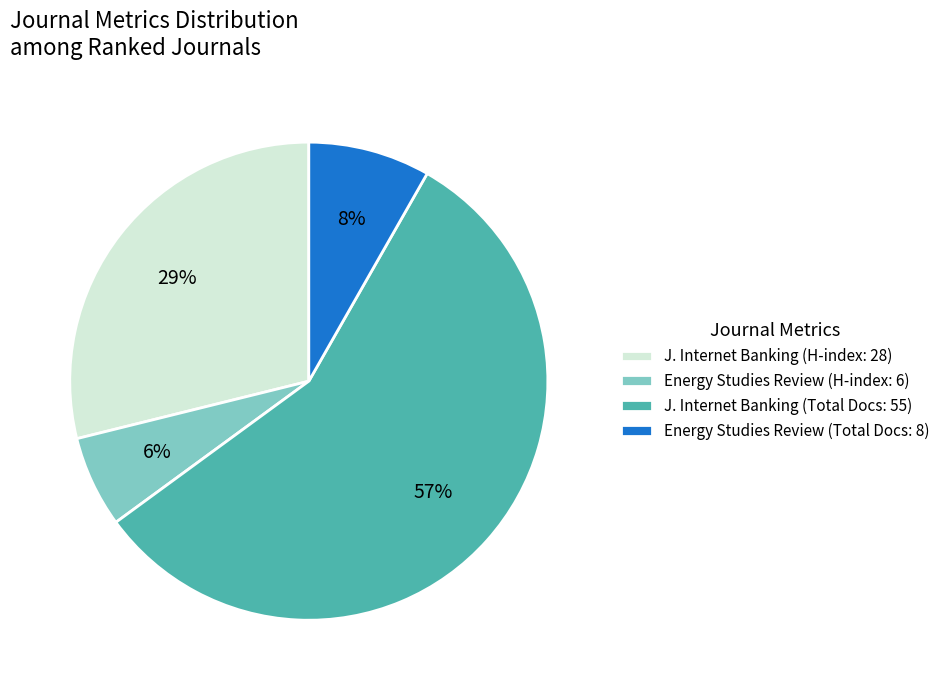

Which has a higher value, Energy Studies Review (Total Docs: 8) or Energy Studies Review (H-index: 6)?

Energy Studies Review (Total Docs: 8)